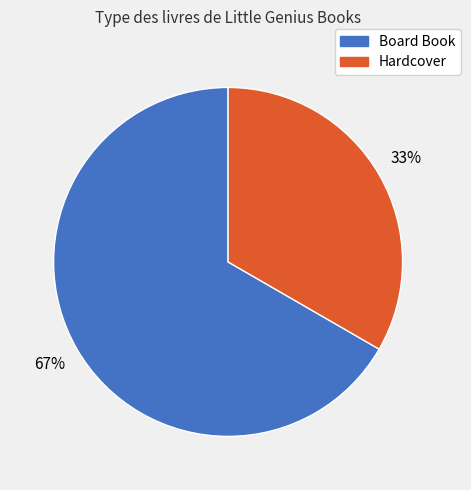

Is there a majority slice in this chart?

Yes